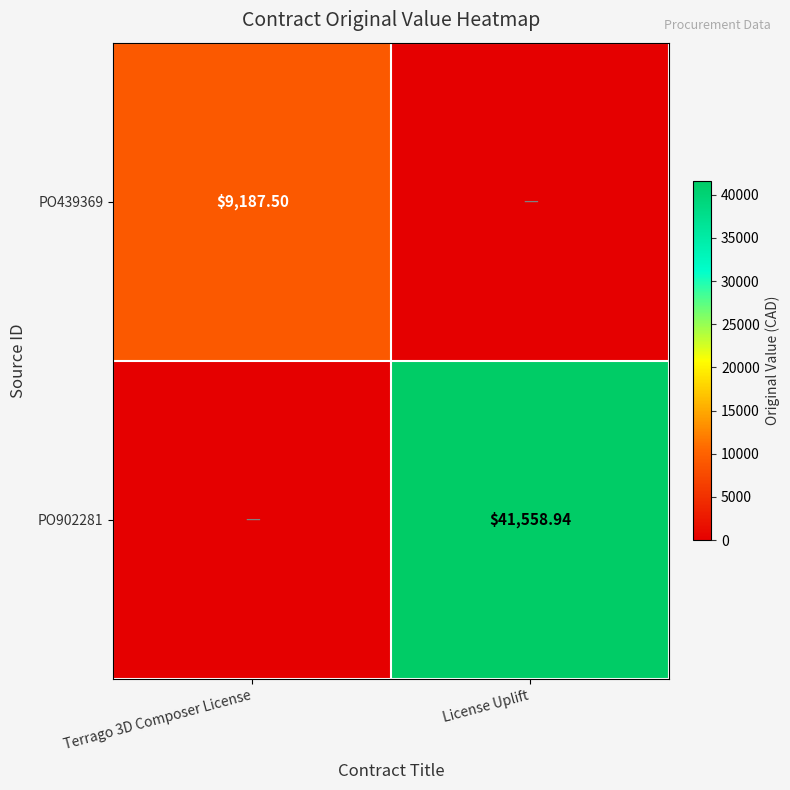

What is the approximate value of PO902281 at License Uplift?

41558.9